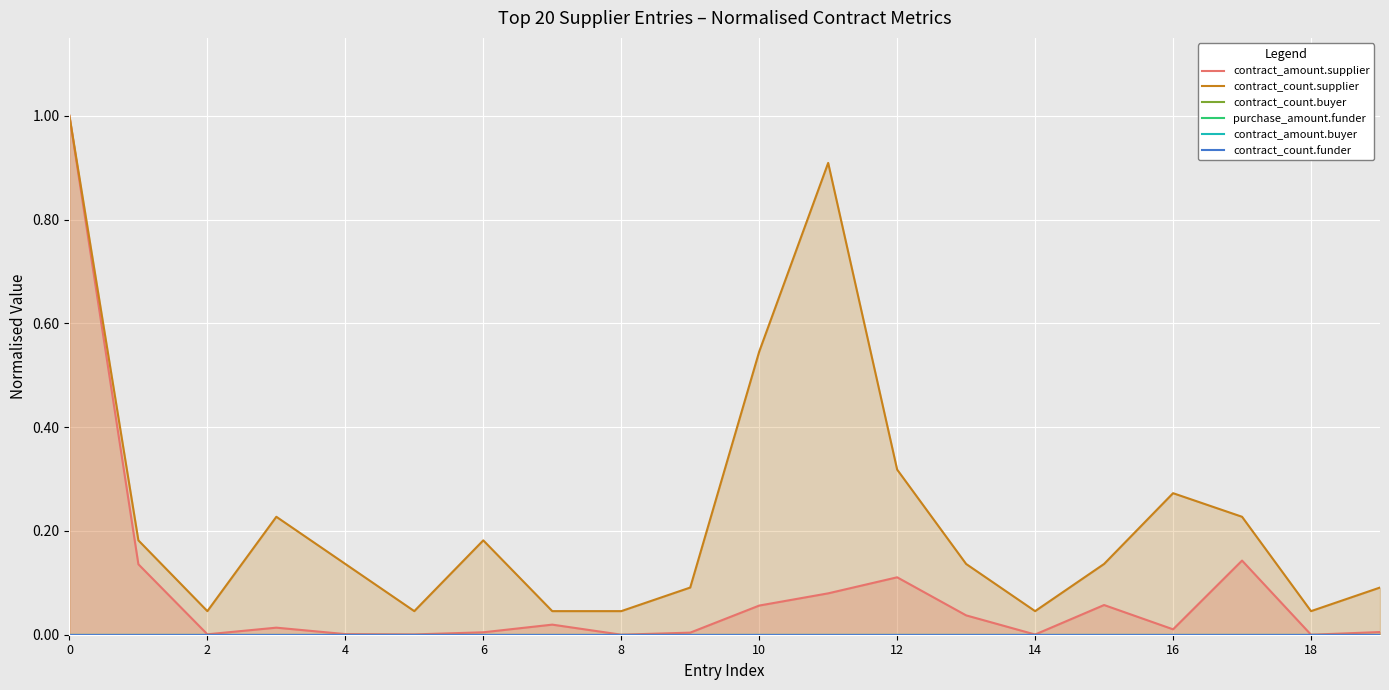

Which has a higher value, 8 or 16?

16